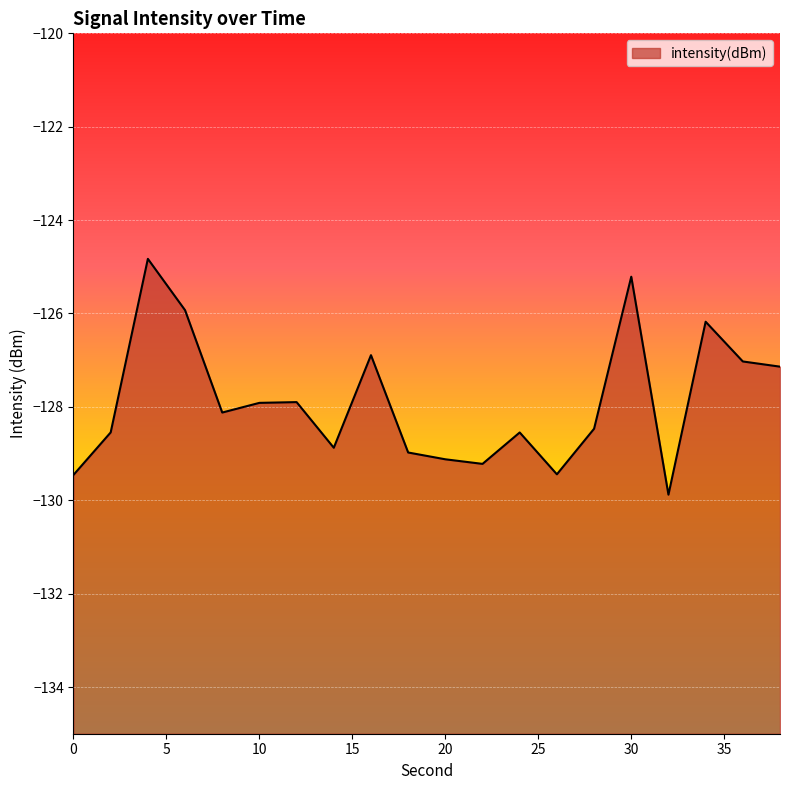

What is the greatest value displayed?

-124.8